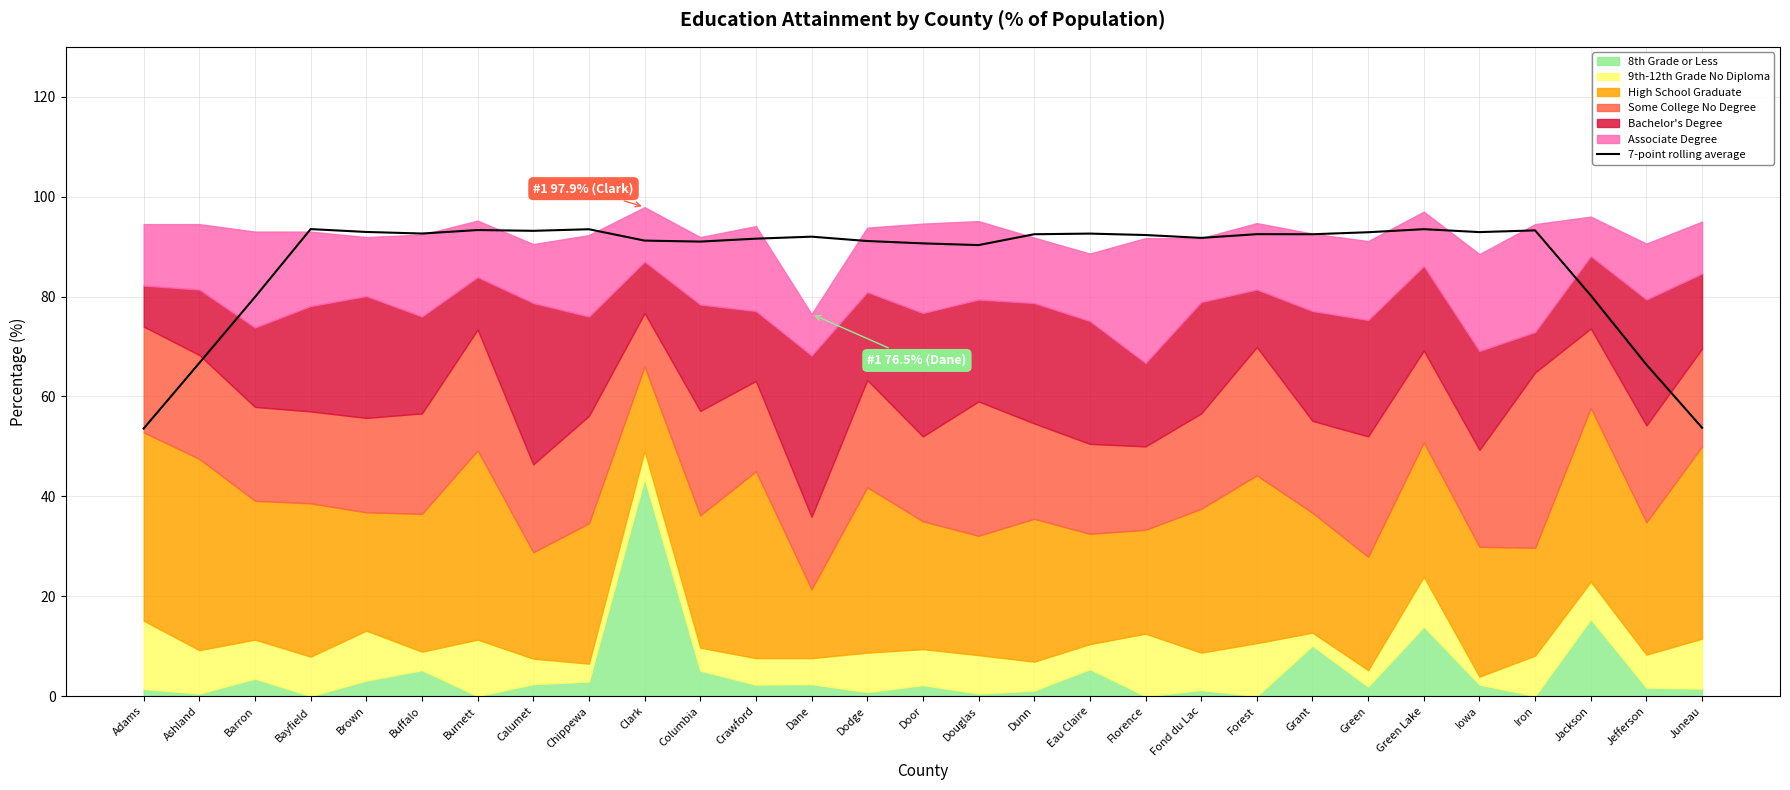

Between Dodge and Iron, which is larger?

Iron